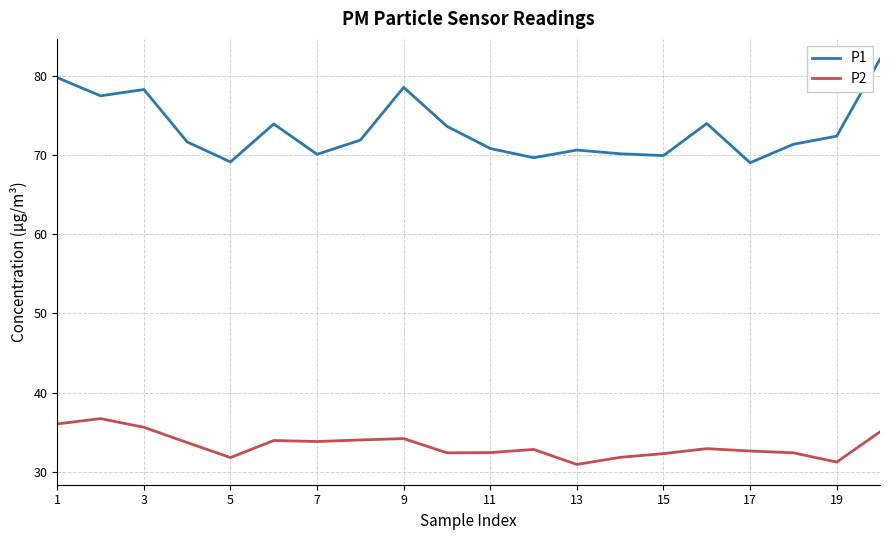

Rank the series by their maximum value, from lowest to highest.

P2, P1